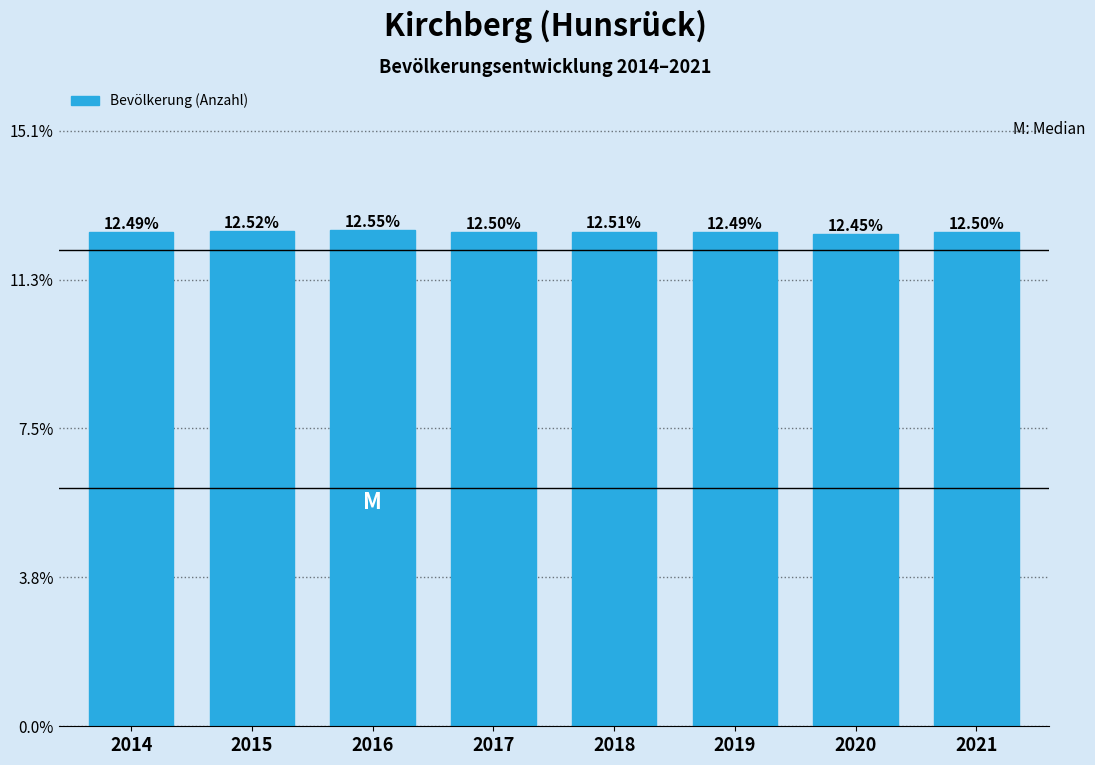

What is the average value?

12.5